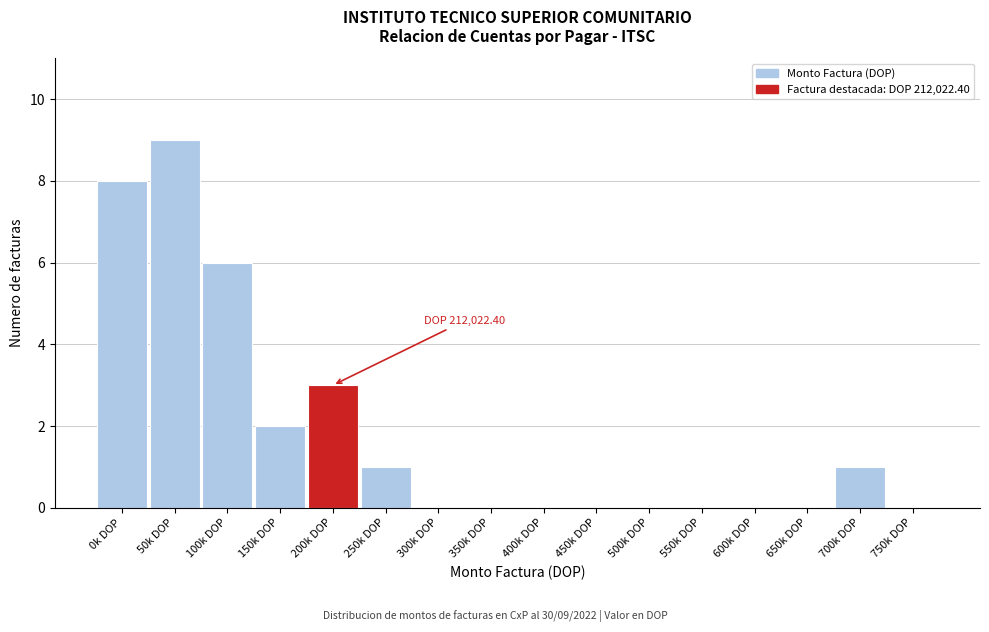

Reading right to left, list all the values displayed in this chart.

750k DOP=0	700k DOP=1	650k DOP=0	600k DOP=0	550k DOP=0	500k DOP=0	450k DOP=0	400k DOP=0	350k DOP=0	300k DOP=0	250k DOP=1	200k DOP=3	150k DOP=2	100k DOP=6	50k DOP=9	0k DOP=8